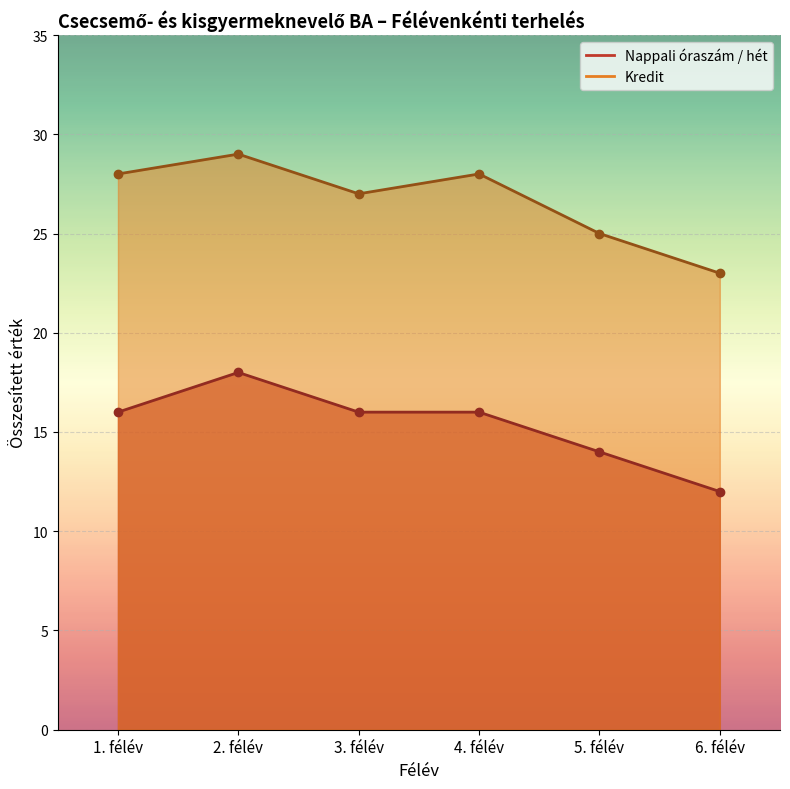

True or false: Kredit and Nappali óraszám / hét intersect in this chart.

False